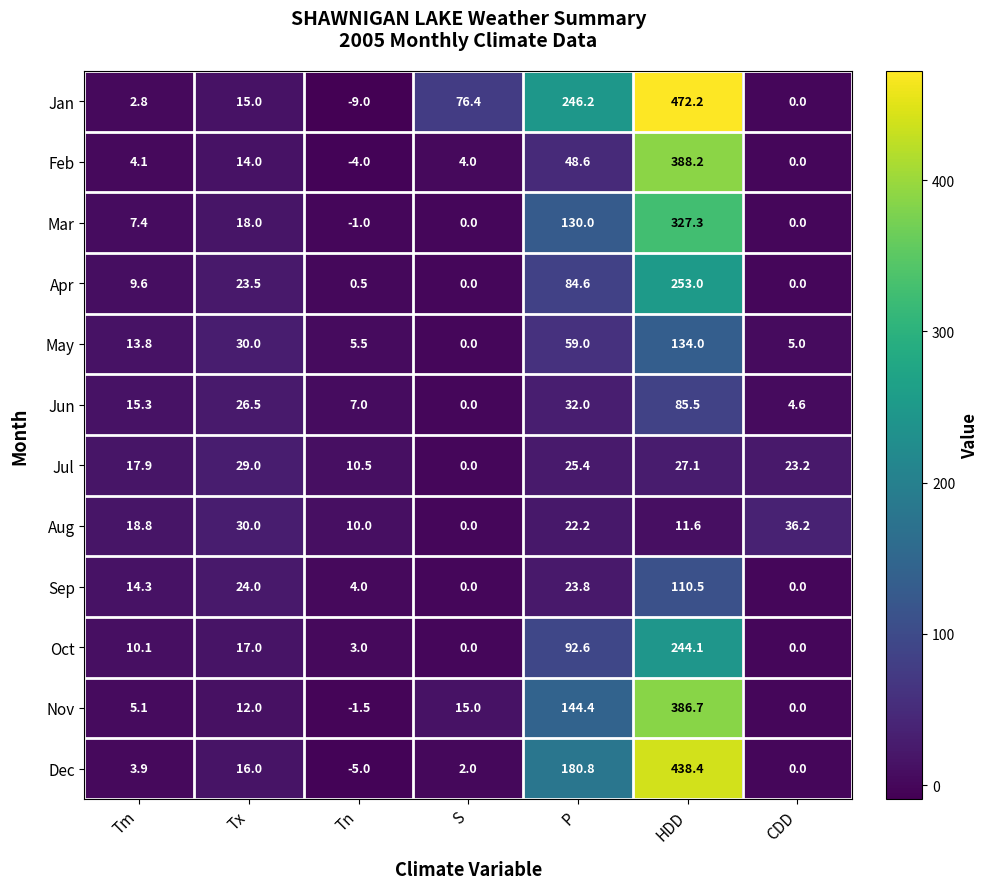

Which category has the lowest value across all series?

Tn